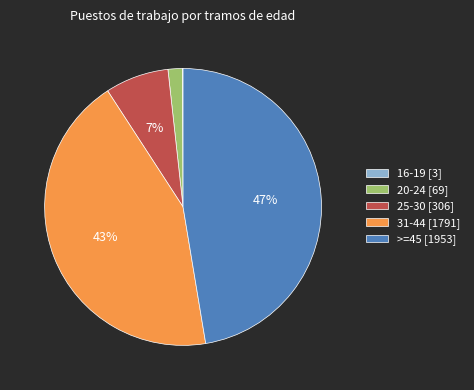

Is the sum of 20-24 [69] and 31-44 [1791] greater than half?

No